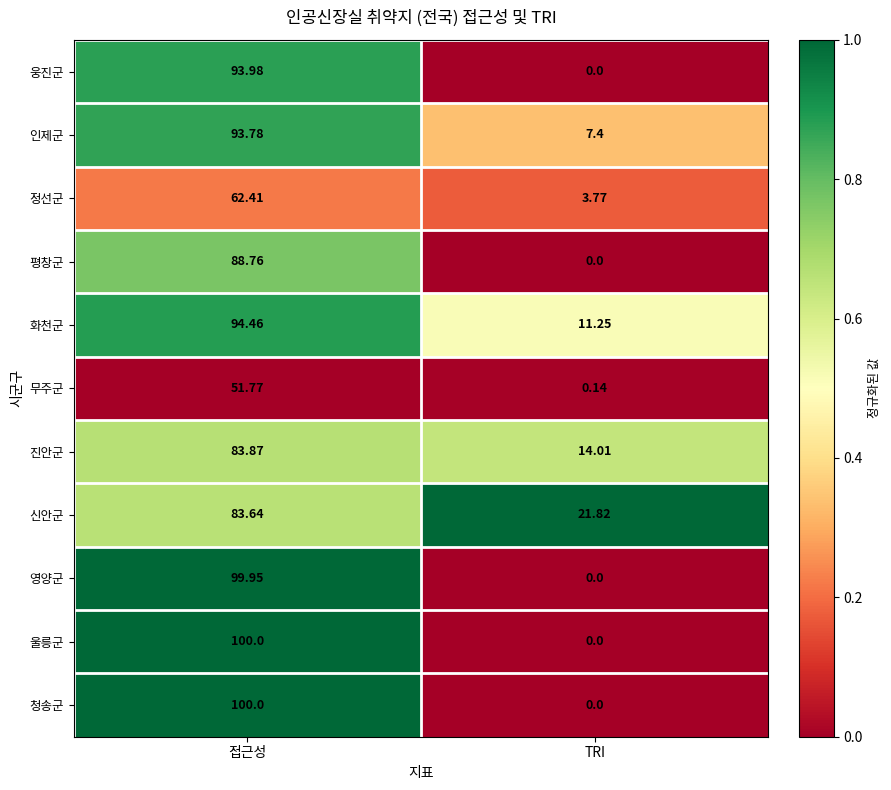

Which series has the largest total across all categories?

화천군